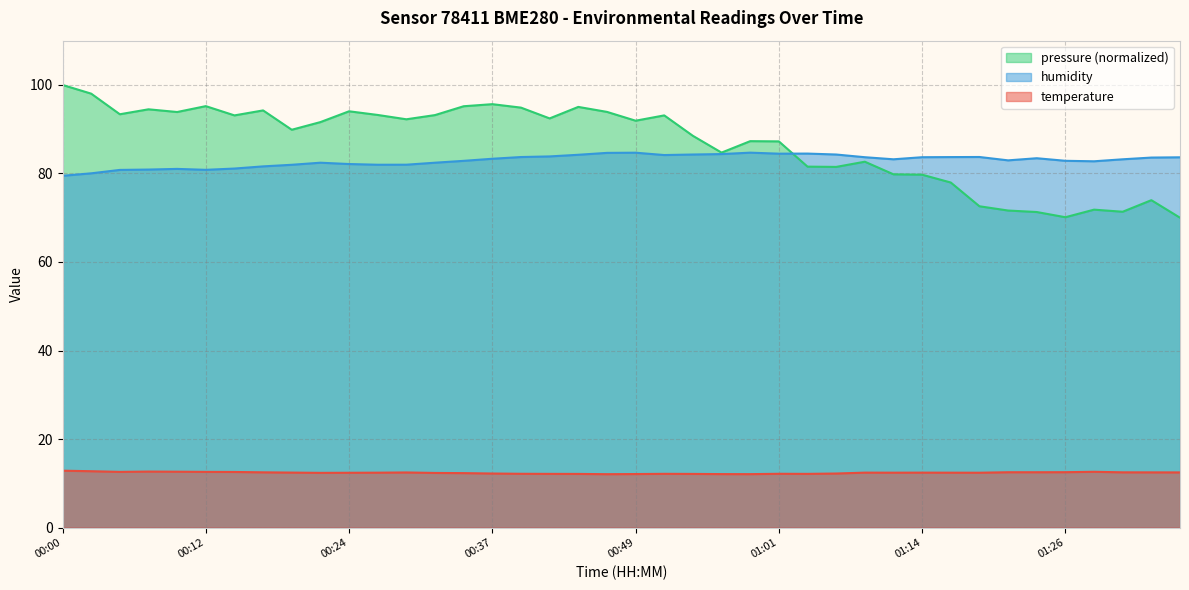

What are all the series names shown in the legend?

pressure (normalized), humidity, temperature